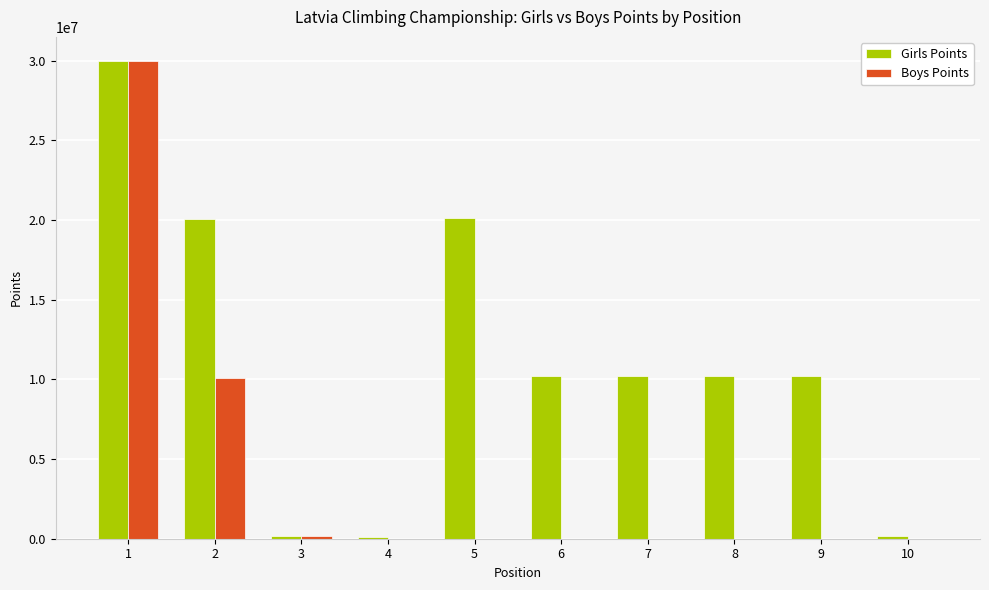

The value of Girls Points at 1 is 53362173. True or false?

False